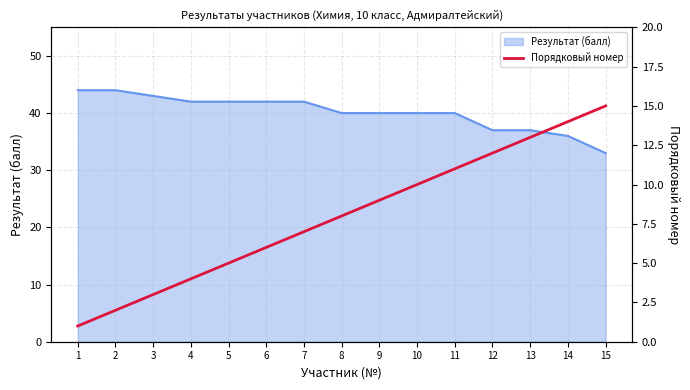

Does the chart have visible grid lines?

Yes